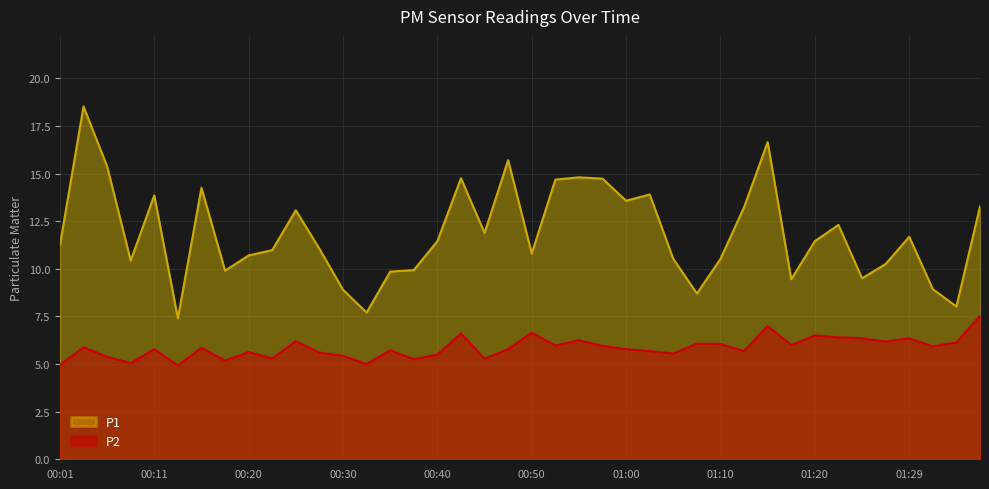

What is the label of the 19th point from the right?

00:52